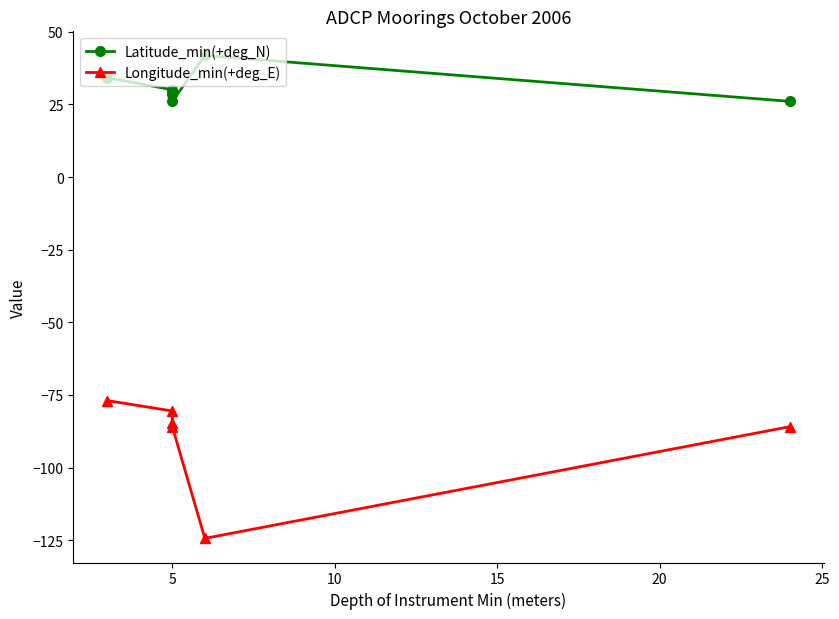

How many values in the Latitude_min(+deg_N) series are below 30?

3